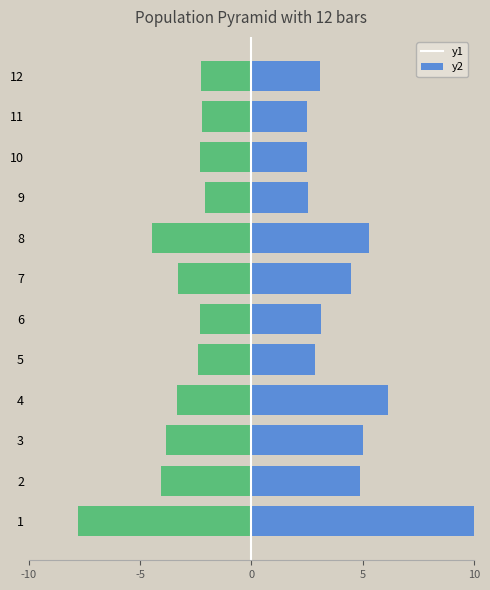

How many bars are there in each group?

2